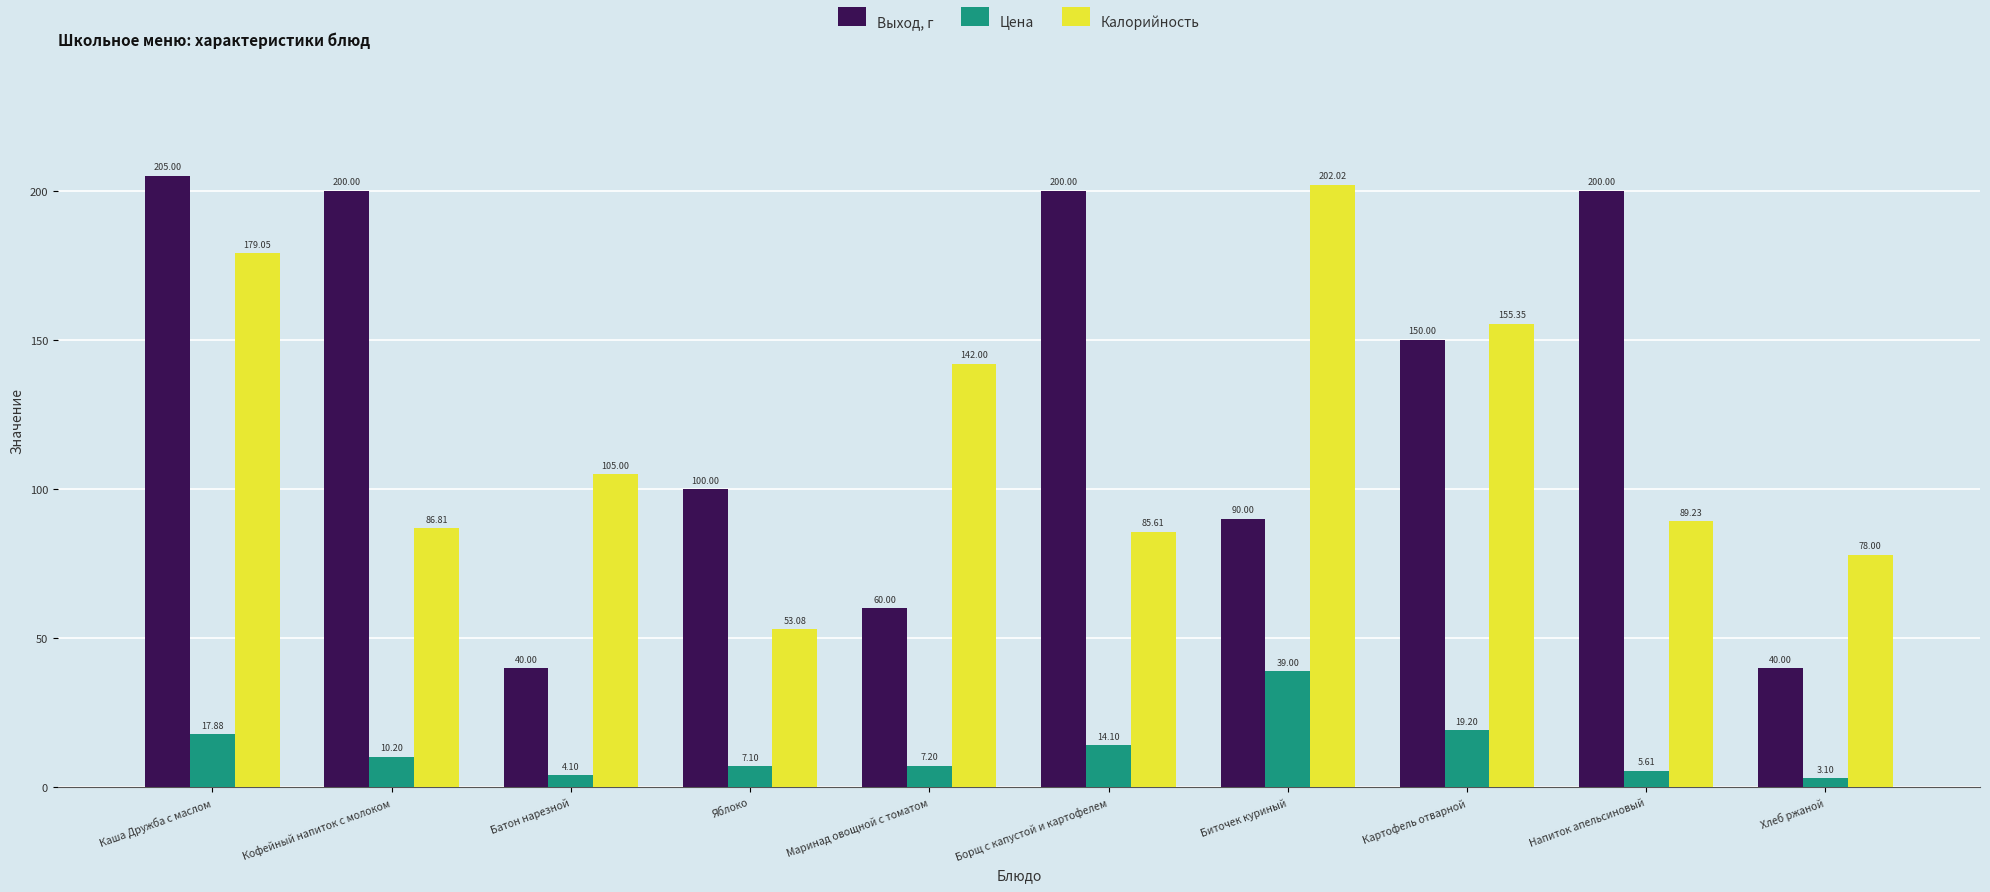

What is the sum of the Цена values at Борщ с капустой и картофелем and Напиток апельсиновый?

19.7